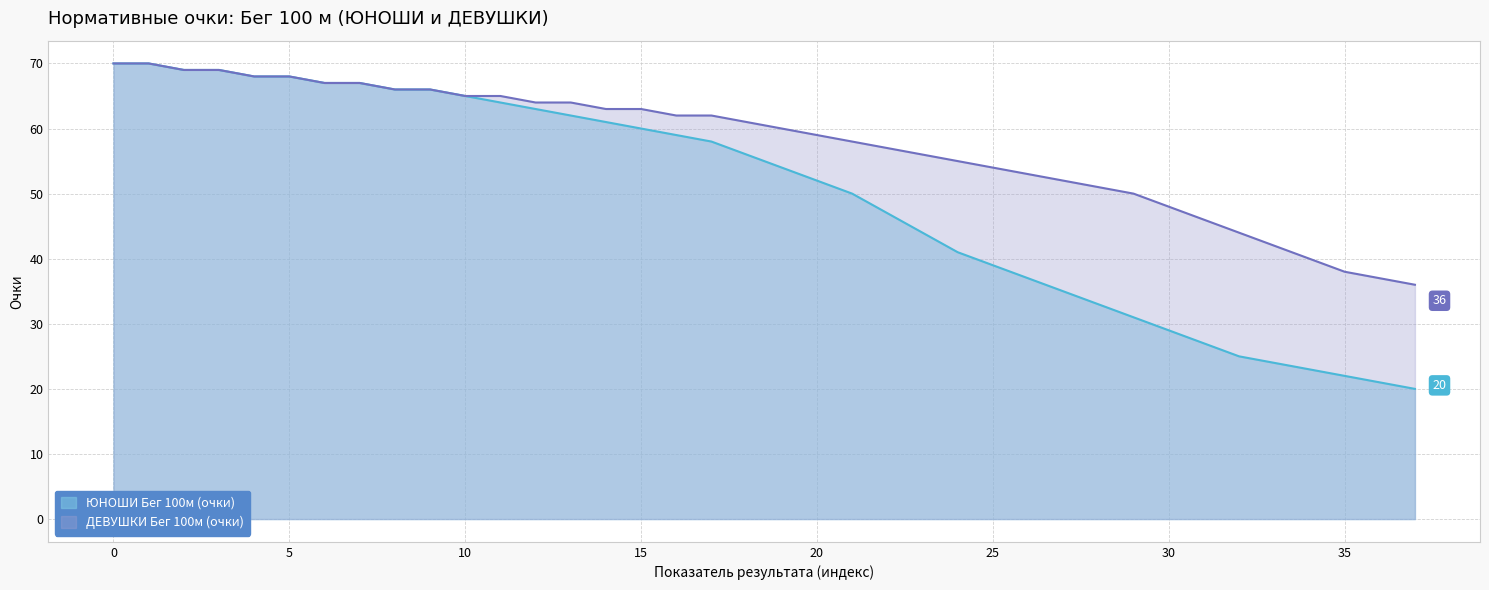

Rank the series by their average value, from lowest to highest.

ЮНОШИ Бег 100м (очки), ДЕВУШКИ Бег 100м (очки)